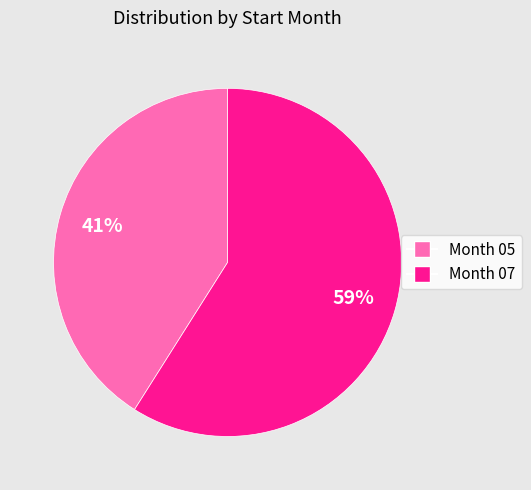

Is there a majority slice in this chart?

Yes